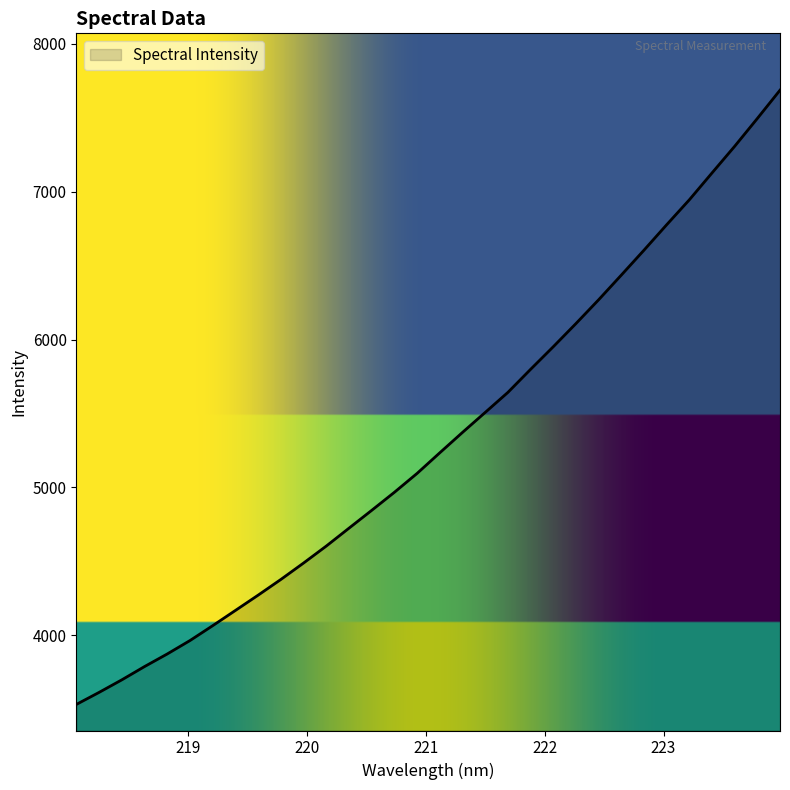

What is the difference between the maximum and minimum values?

4154.7